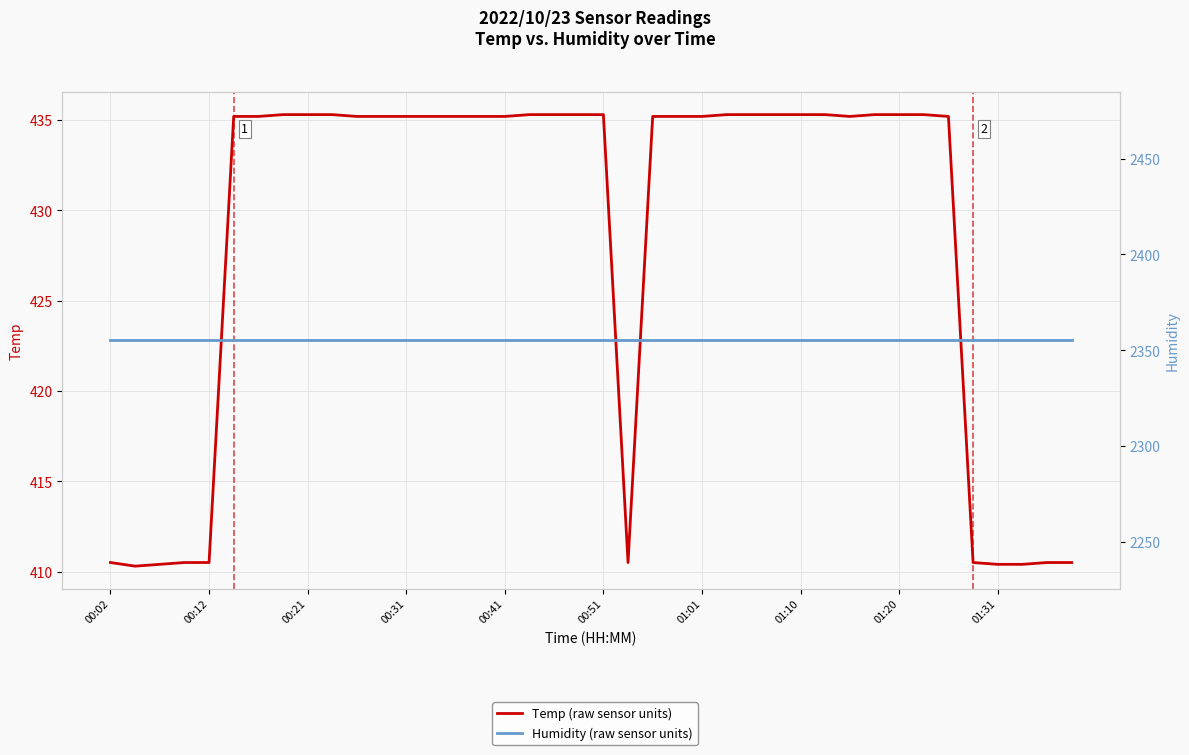

True or false: Temp (raw sensor units) has a value of 410.5 at 35.

True